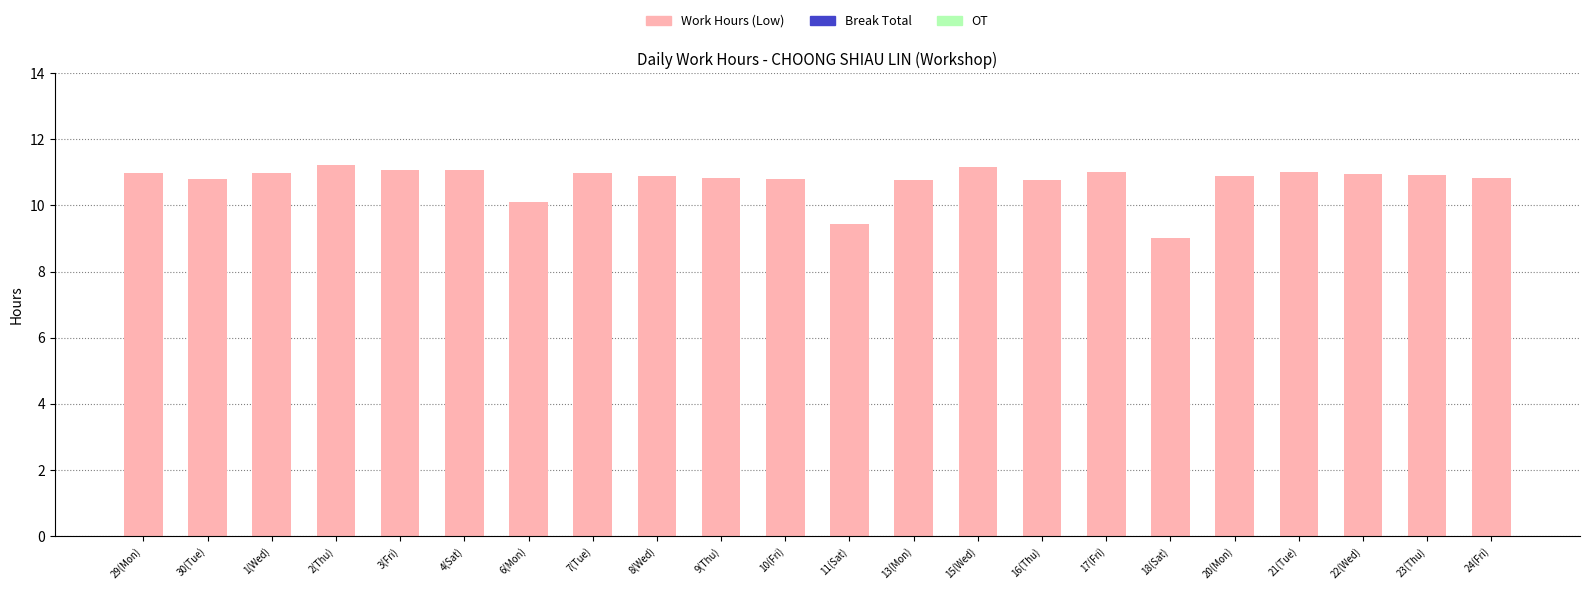

Which has a higher value, 8(Wed) or 15(Wed)?

15(Wed)